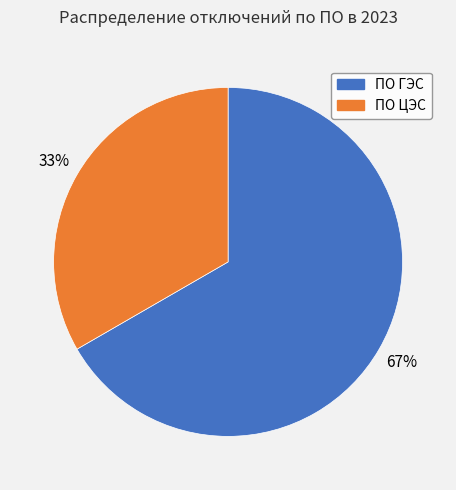

The ПО ГЭС slice represents 67% of the pie. True or false?

True